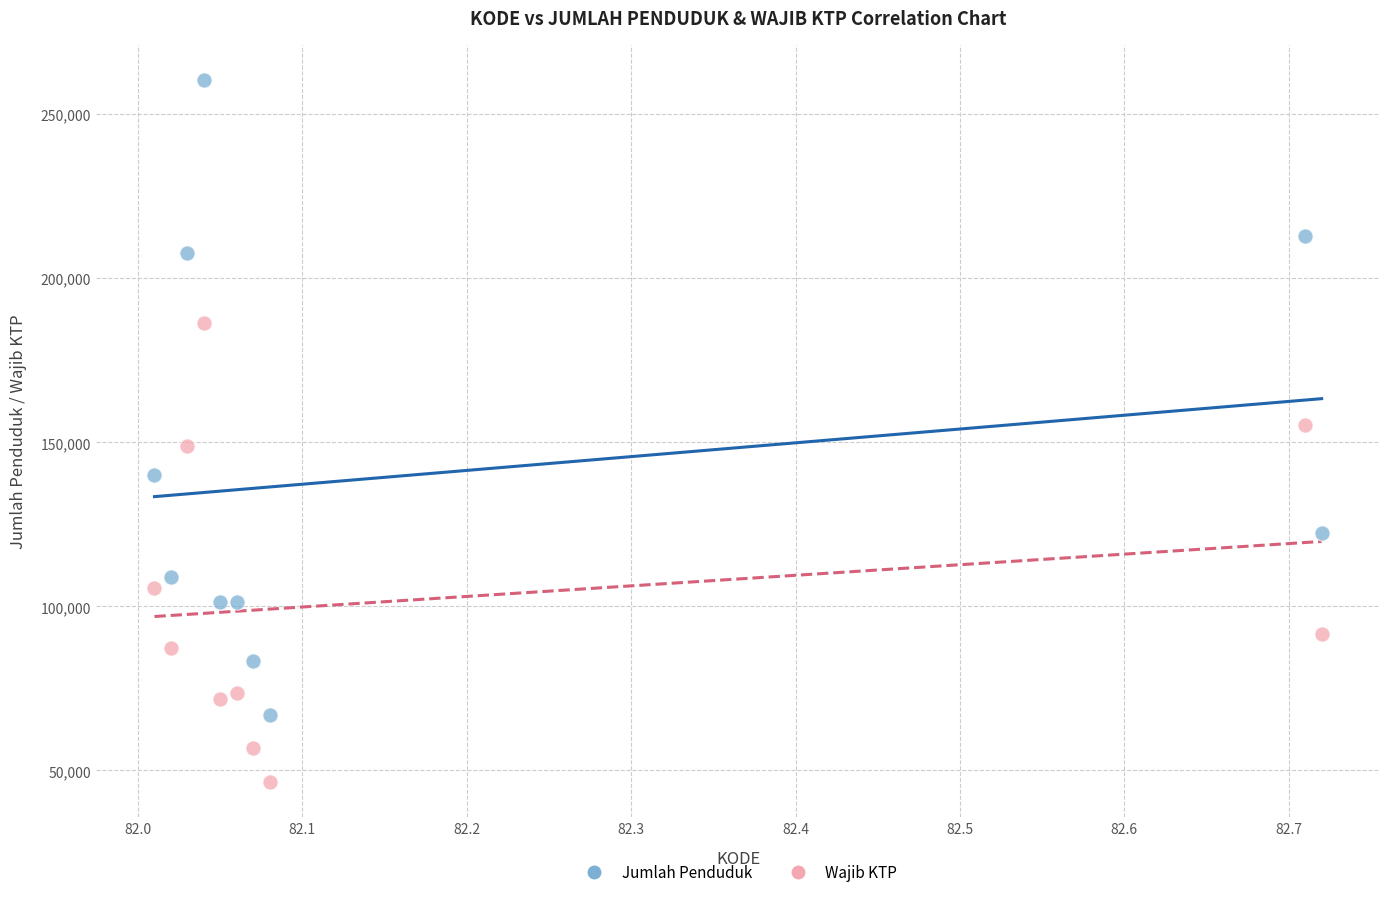

Which series contains the lowest Y value?

Wajib KTP